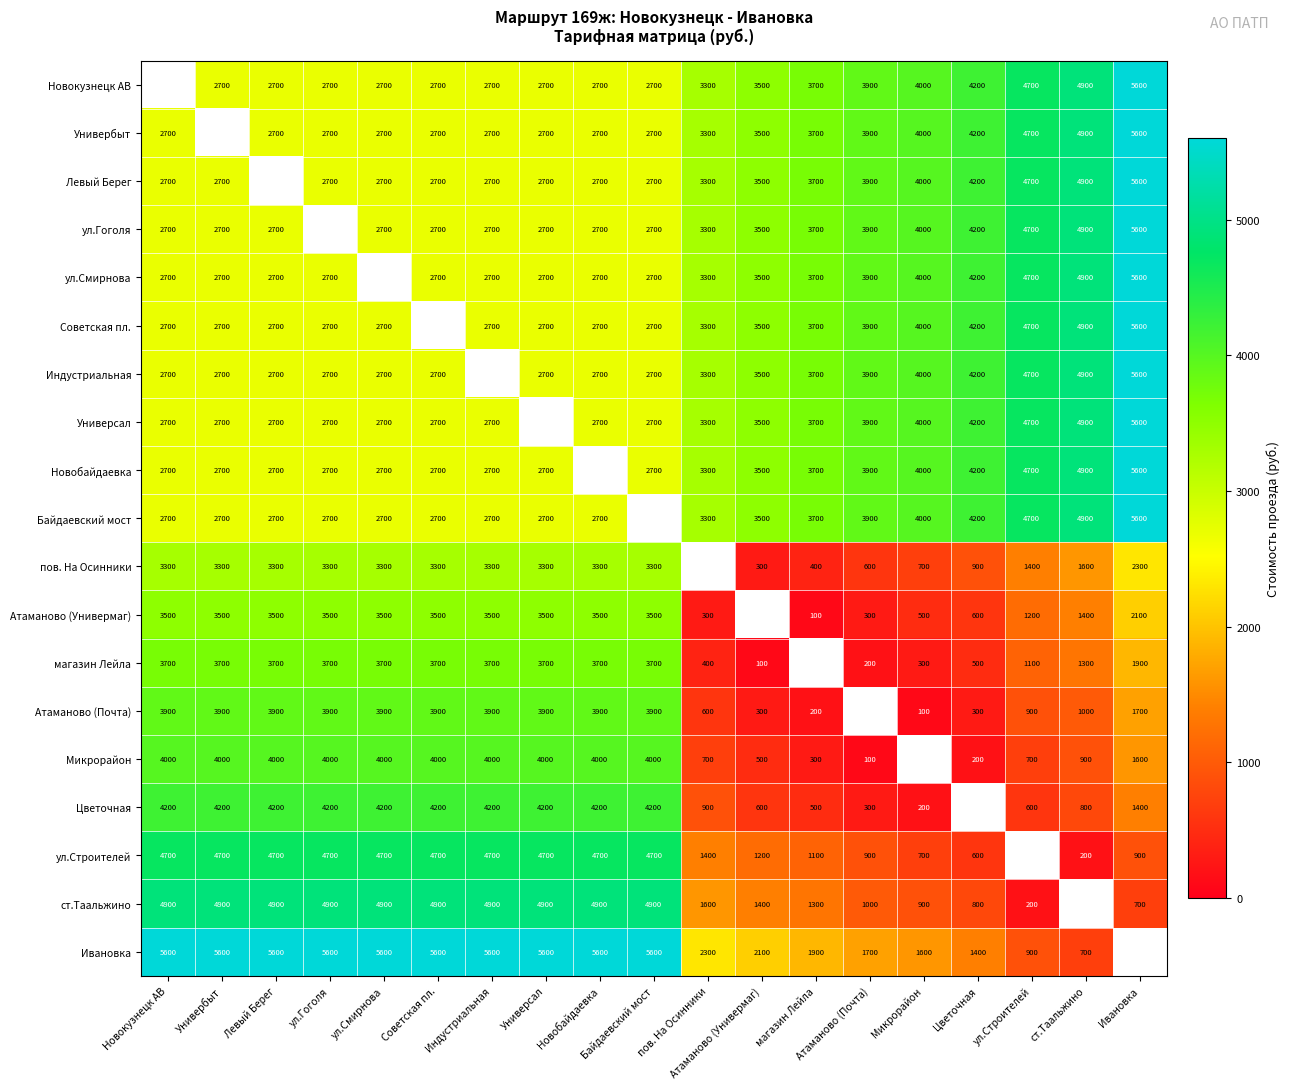

True or false: магазин Лейла has a value of 5125 at Универбыт.

False